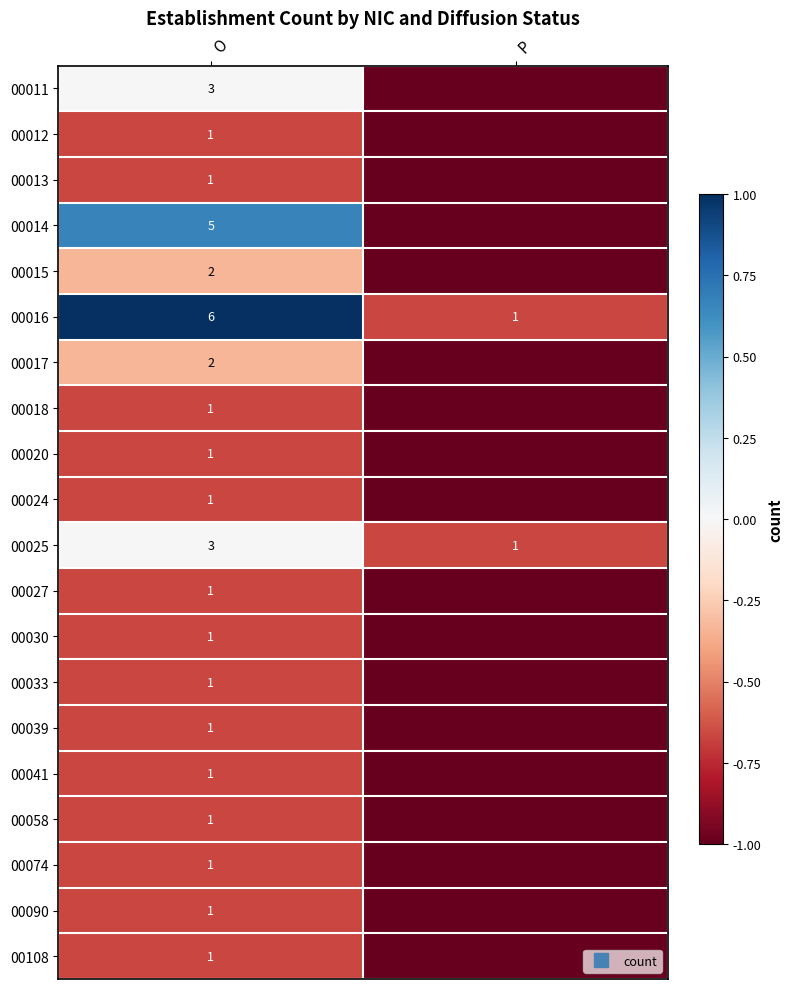

Is it true that 00033 equals -1.0 at P?

True